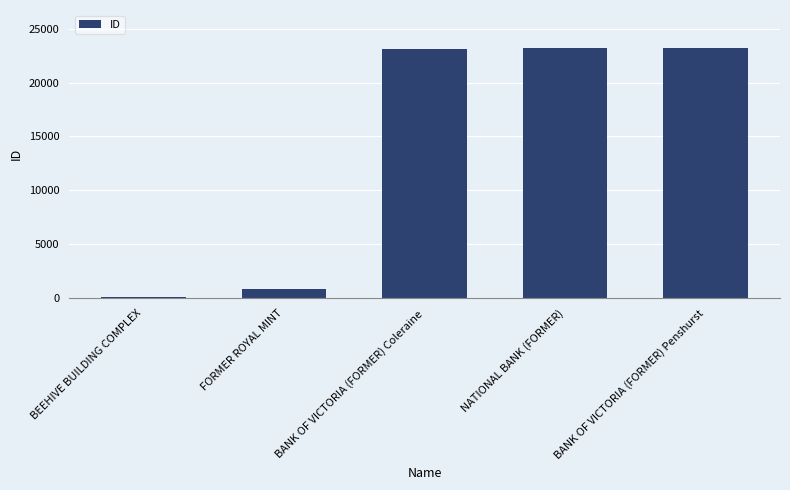

What is the ratio of the value at NATIONAL BANK (FORMER) to the value at BANK OF VICTORIA (FORMER) Coleraine?

1.0